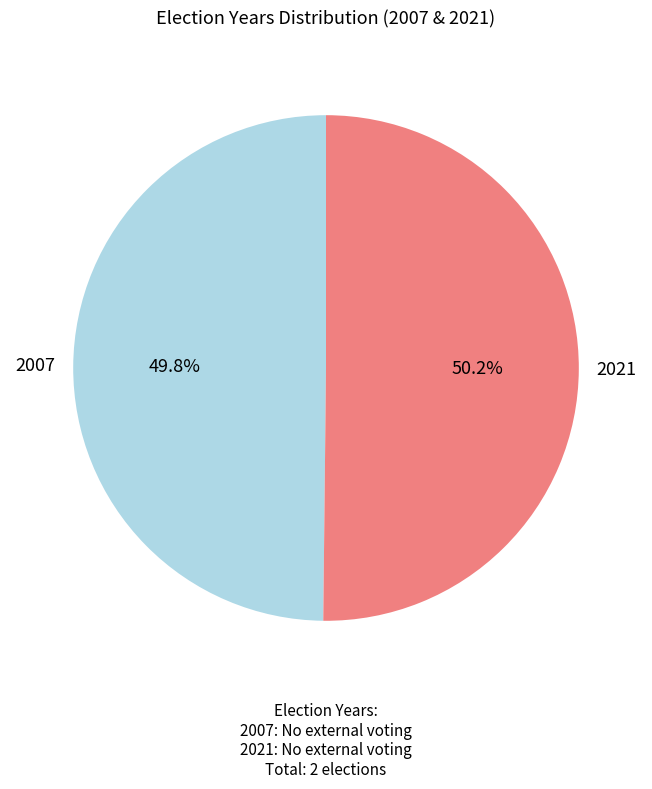

Approximately how many times larger is the value at 2007 compared to 2021?

1.0